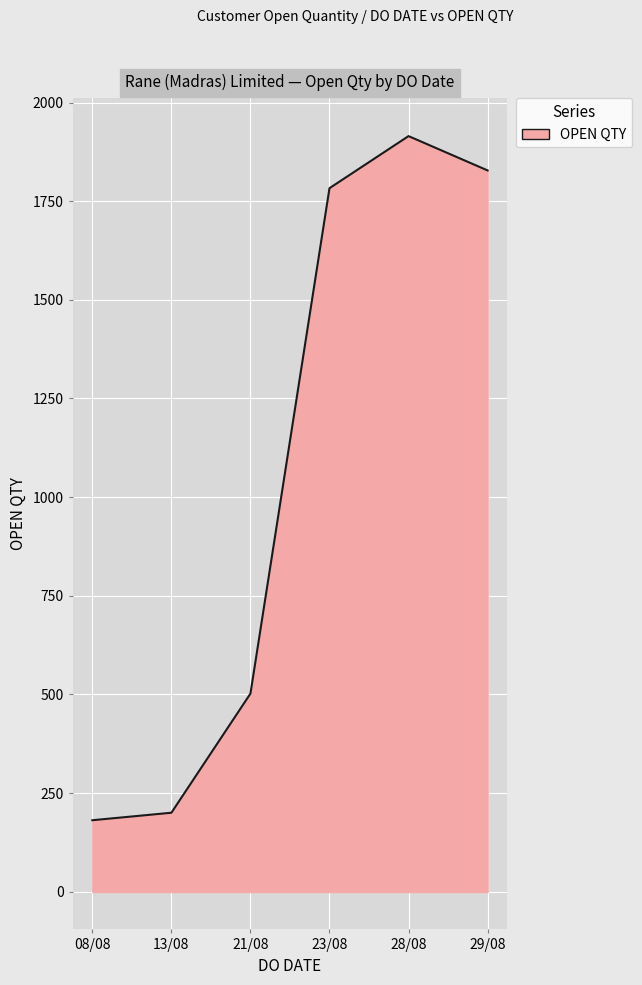

Rank the categories by value from highest to lowest.

28/08, 29/08, 23/08, 21/08, 13/08, 08/08